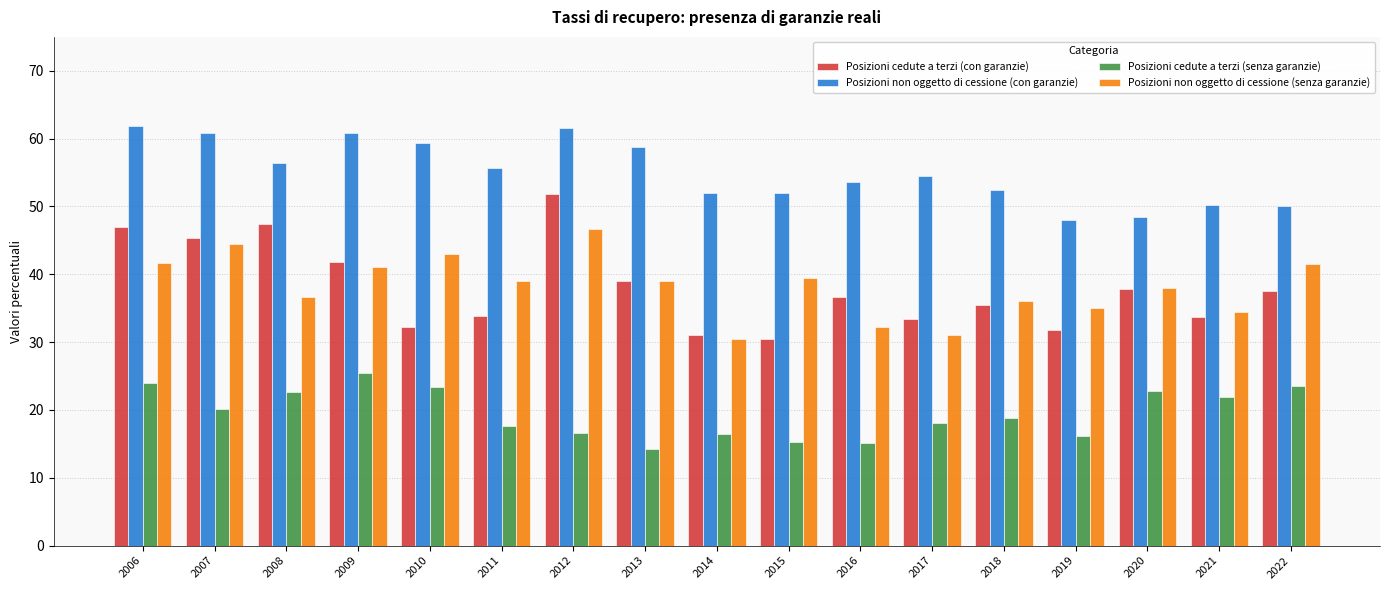

Is it true that Posizioni non oggetto di cessione (con garanzie) equals 61.9 at 2006?

True